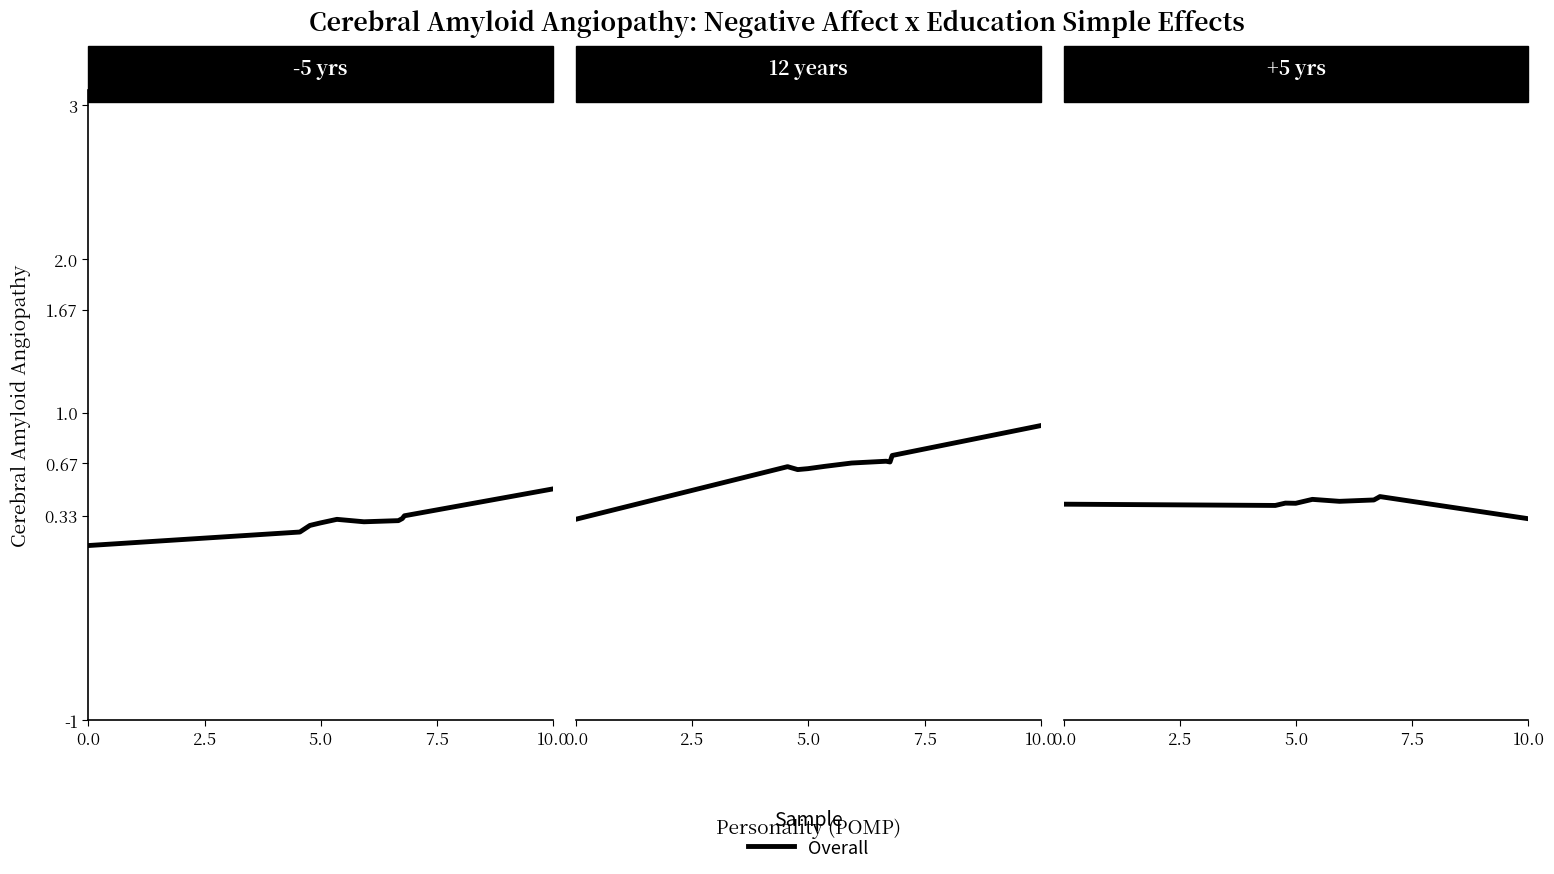

What position from the right is 10.0?

6